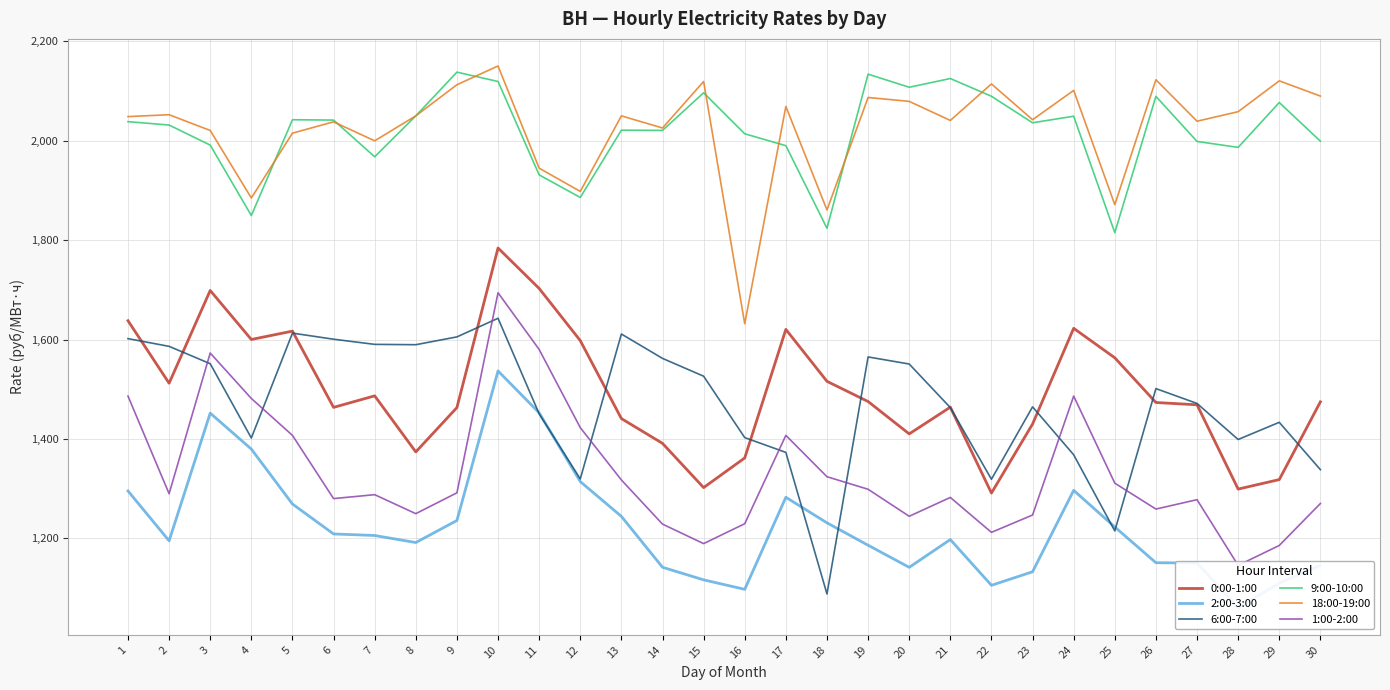

True or false: 1:00-2:00 has more than 1 points higher than both neighbors.

True